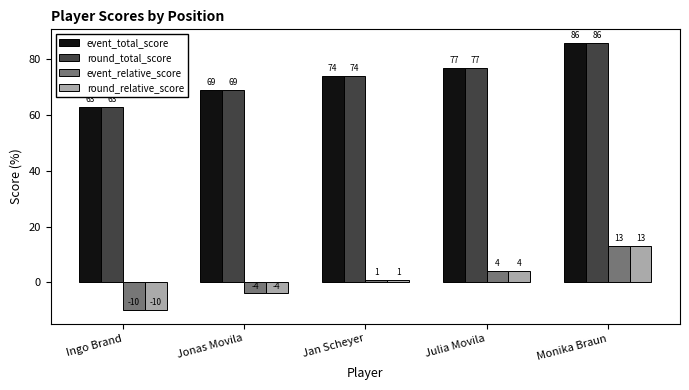

The value of round_total_score at Ingo Brand is 63. True or false?

True